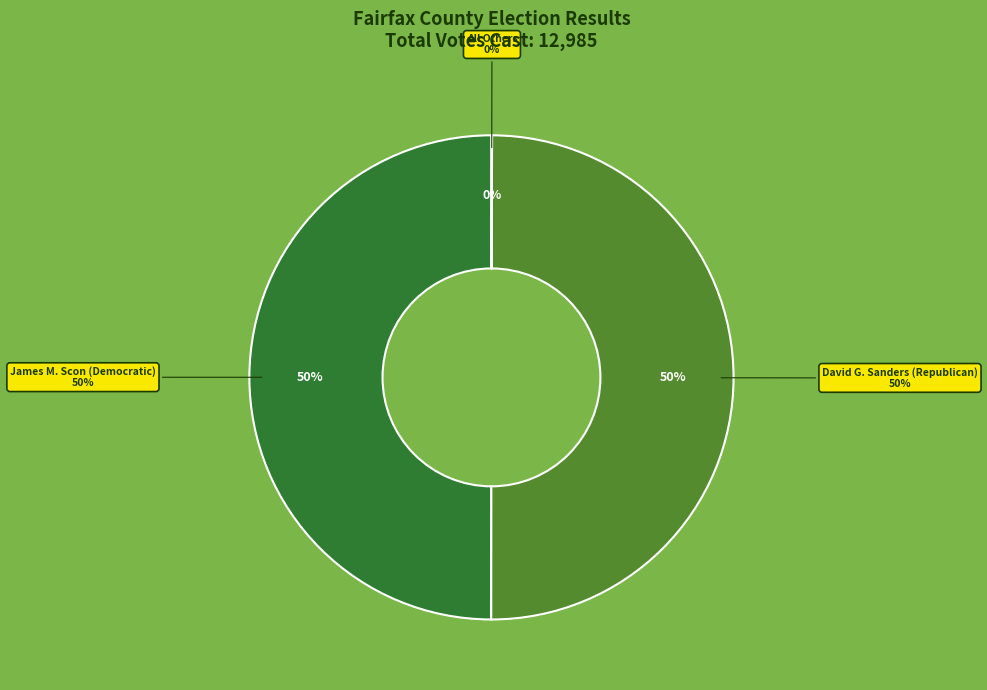

What is the change in value from James M. Scon (Democratic) to David G. Sanders (Republican)?

-1